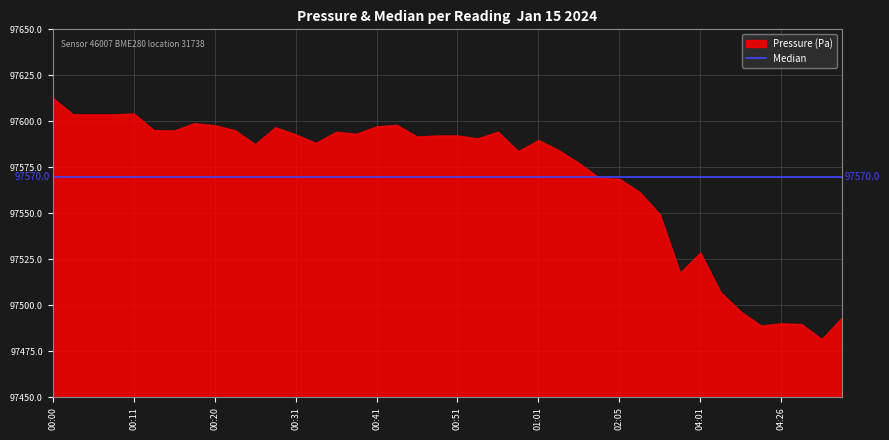

What is the difference between the highest and lowest values at 00:20?

27.8